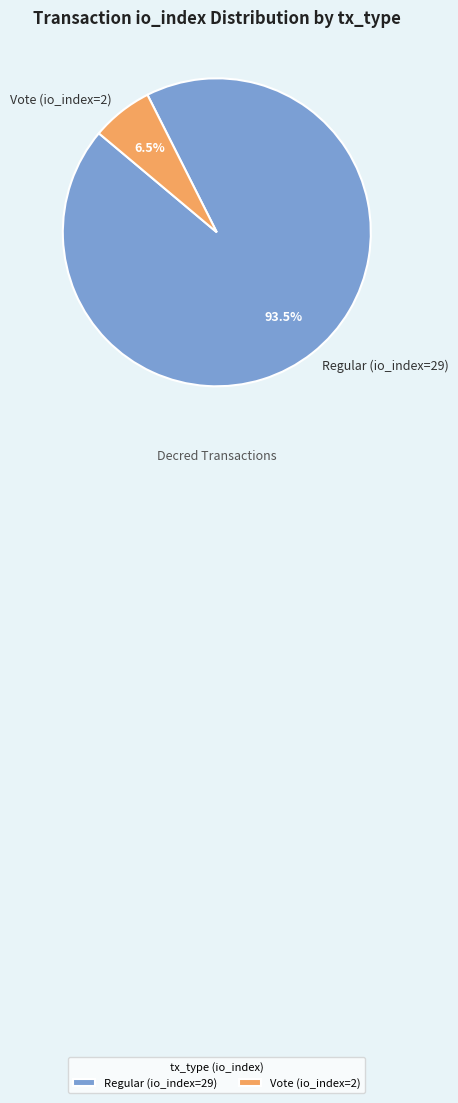

Combined, do Regular (io_index=29) and Vote (io_index=2) account for over 50%?

Yes